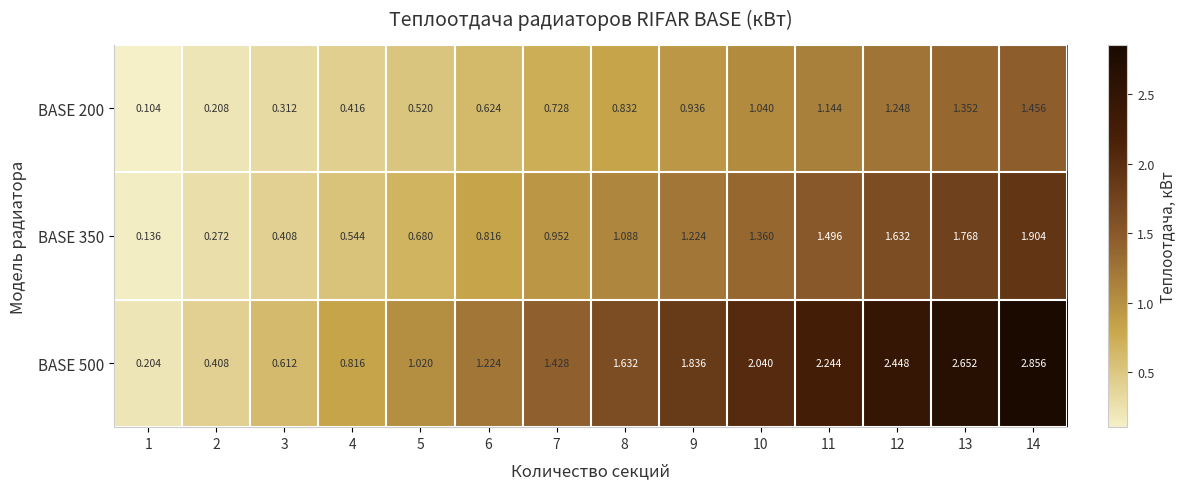

List the series in order of their peak value, highest first.

BASE 500, BASE 350, BASE 200